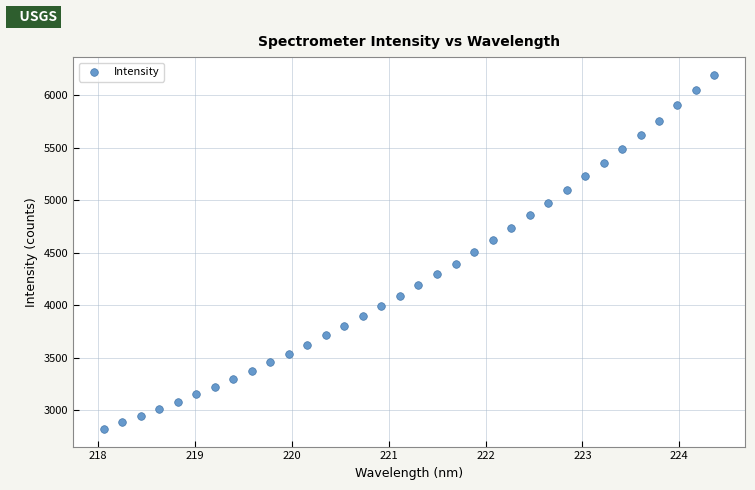

What is the range of Y values (max minus min)?

3368.8